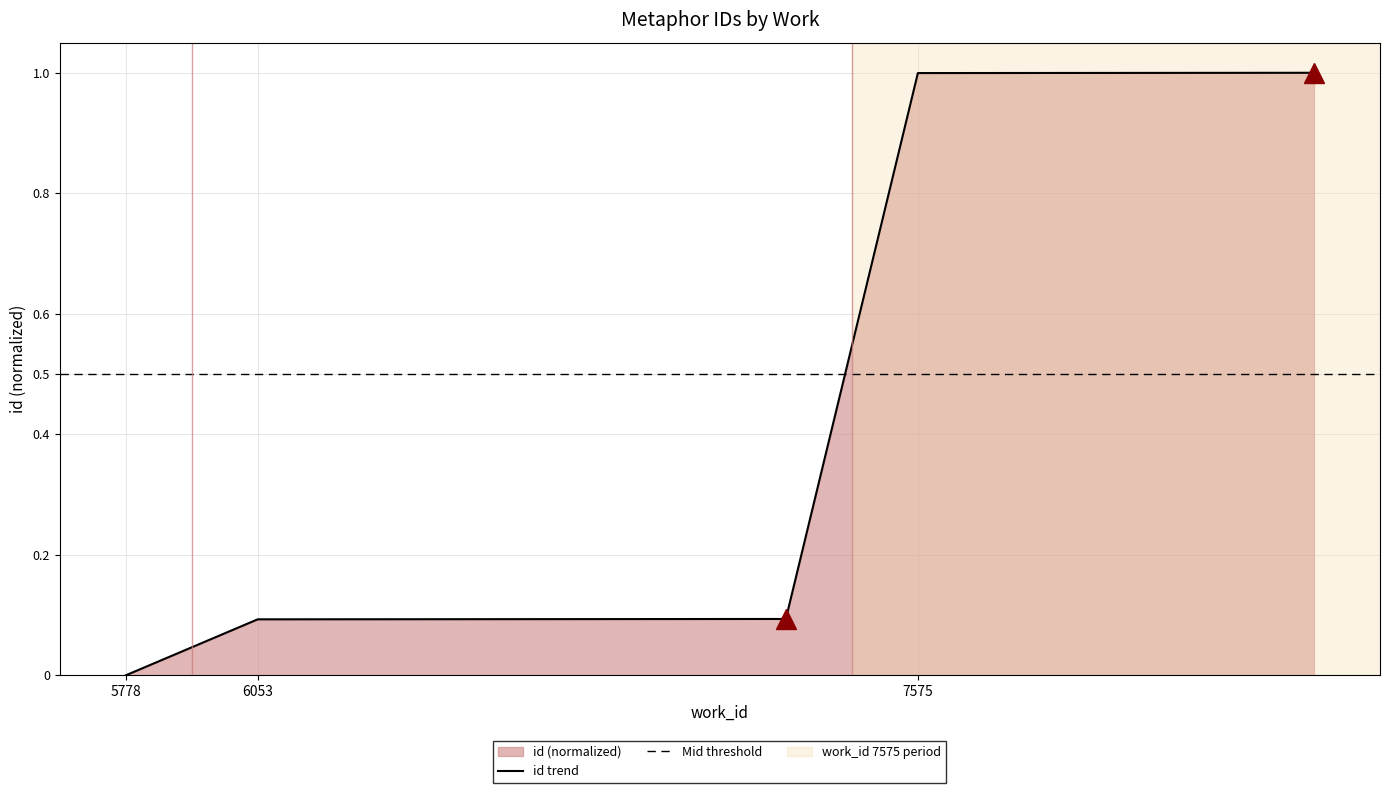

Which category has the lowest value across all series?

5778